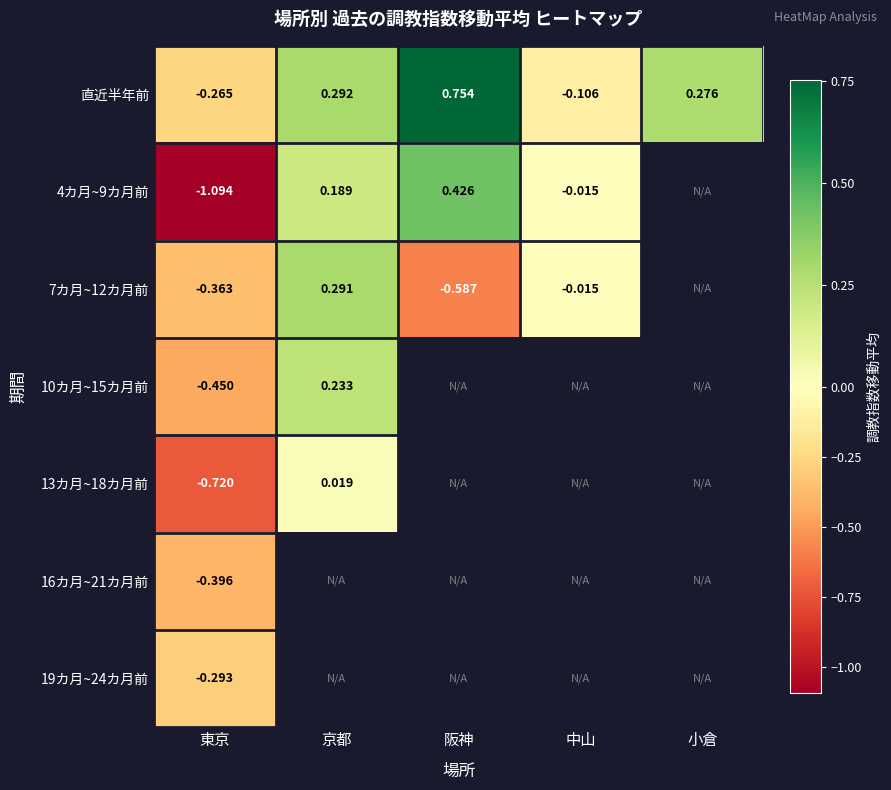

Where is 直近半年前 nearest to the value 0?

中山